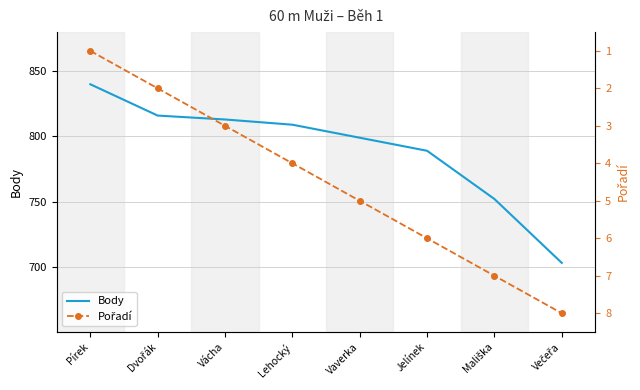

True or false: Pořadí has more than 1 points higher than both neighbors.

False